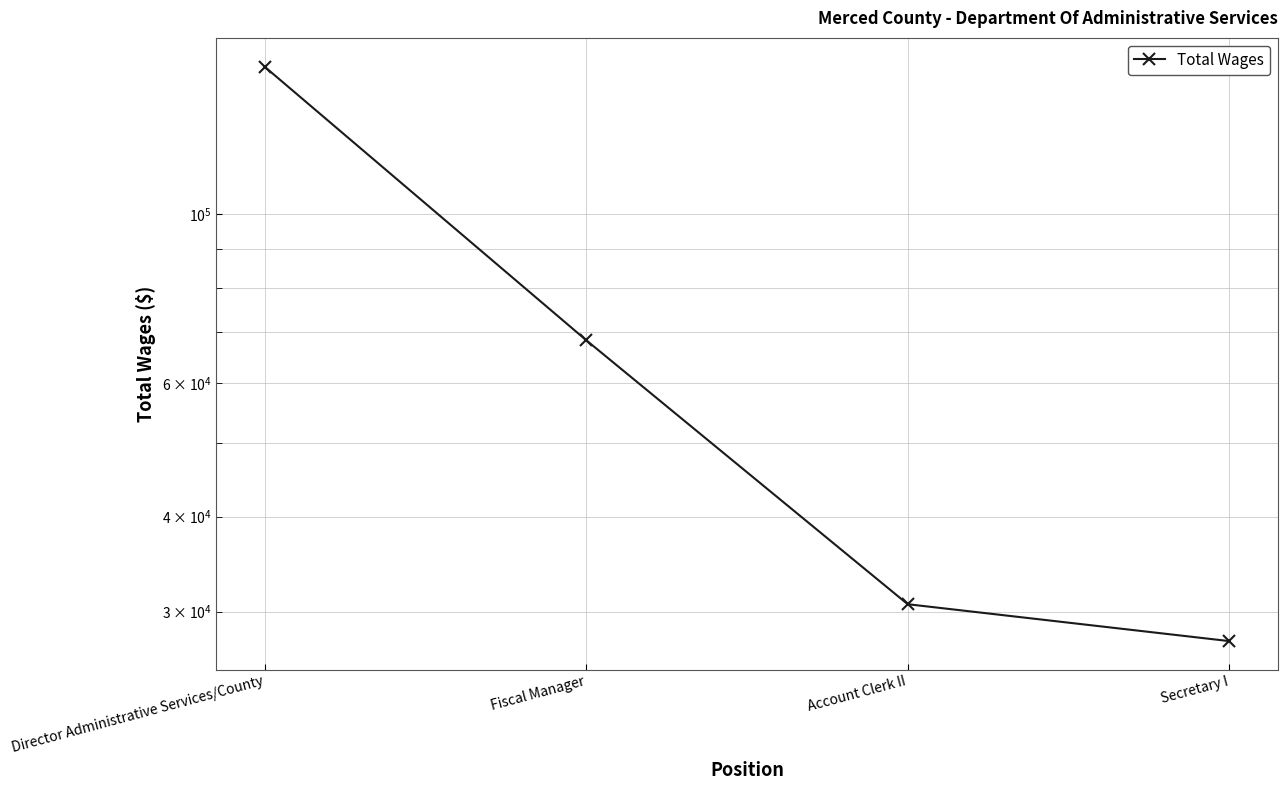

Reading left to right, list all the values displayed in this chart.

156557	68311	30671	27425